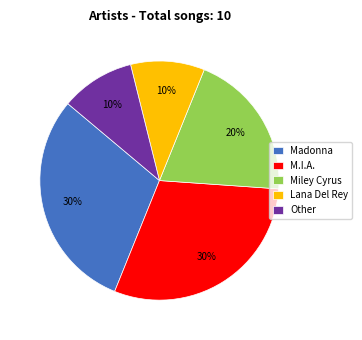

True or false: Miley Cyrus accounts for 9% of the total.

False